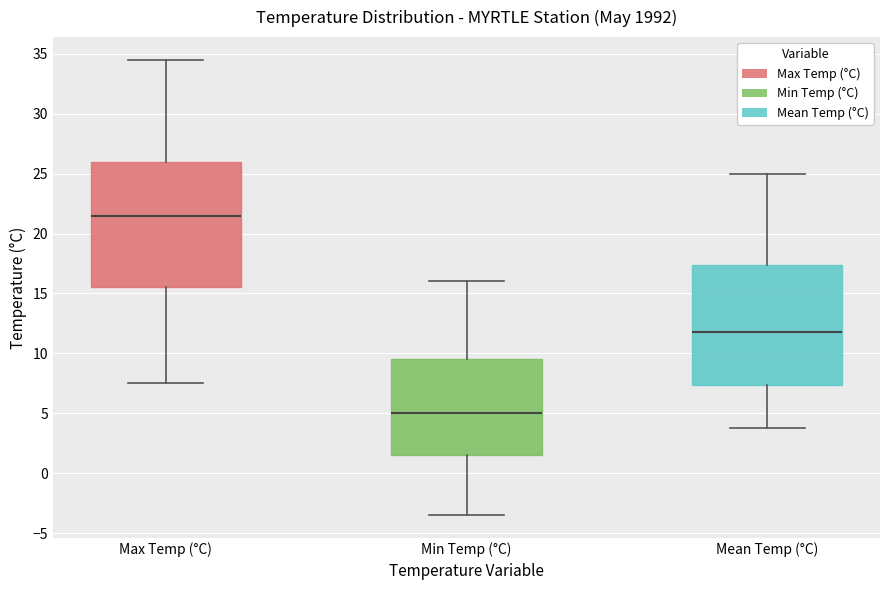

Reading left to right, transcribe this box plot: for each box, give where its median line is, the range the box spans, and where its two whiskers end, as read against the y-axis. The values are not printed on the chart, so give them approximately, as read against the axis.

Max Temp (°C): median 21.5, box 15.5 to 26.0, whiskers 7.5 to 34.5
Min Temp (°C): median 5.0, box 1.5 to 9.5, whiskers -3.5 to 16.0
Mean Temp (°C): median 12.0, box 7.5 to 17.5, whiskers 4.0 to 25.0